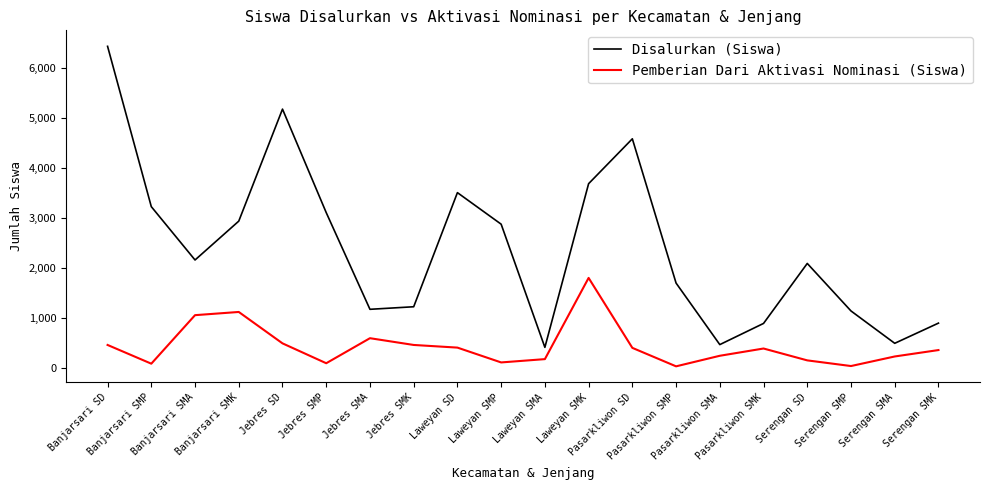

At how many categories does at least one series exceed 99?

20